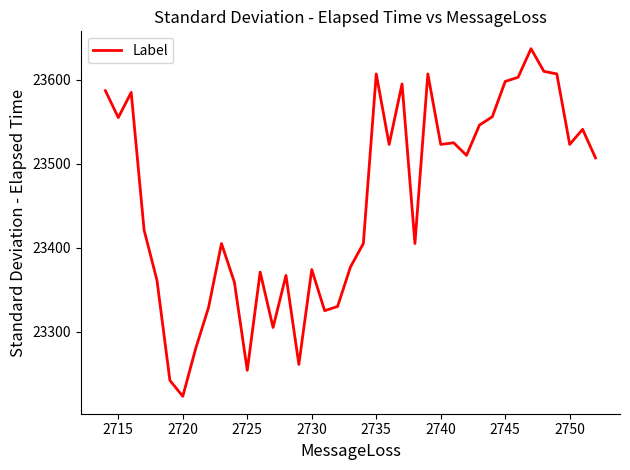

What is the maximum value shown in the chart?

23637